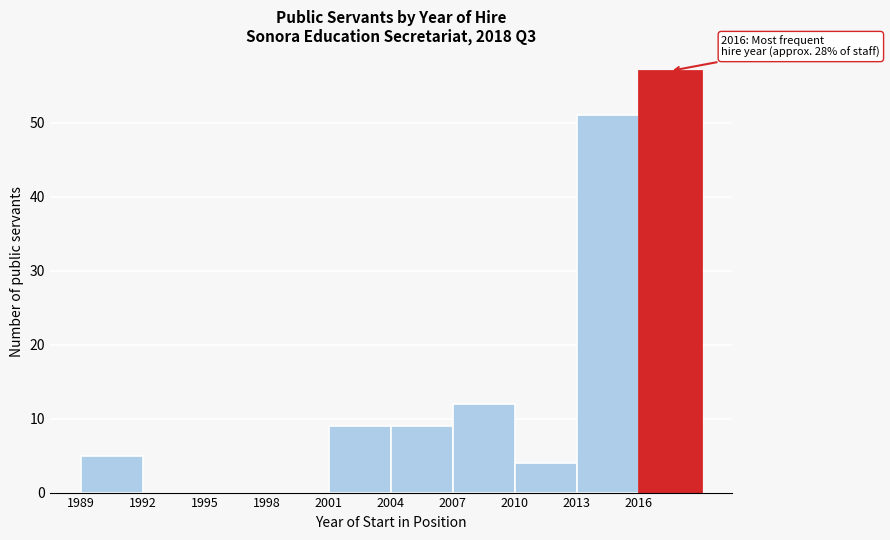

Over which range of the x-axis is the bar tallest?

2016 to 2019